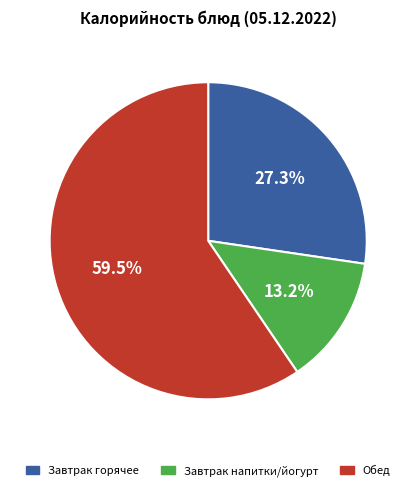

Is there any slice that represents more than half of the pie?

Yes